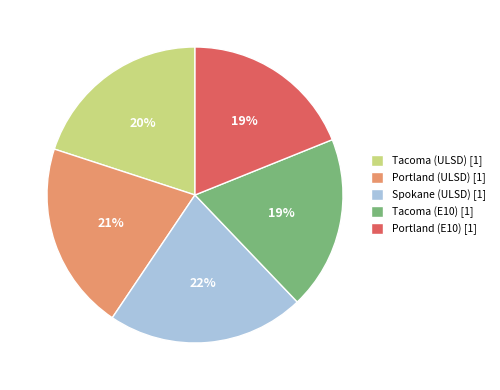

Combined, do Spokane (ULSD) [1] and Portland (E10) [1] account for over 50%?

No